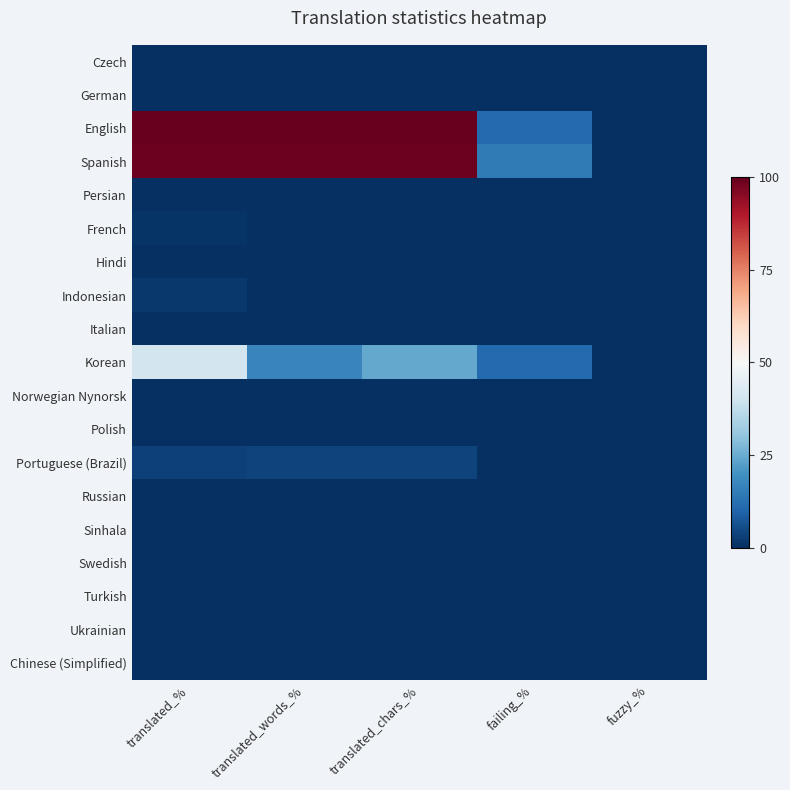

At which category does the chart reach its peak across all series?

translated_%